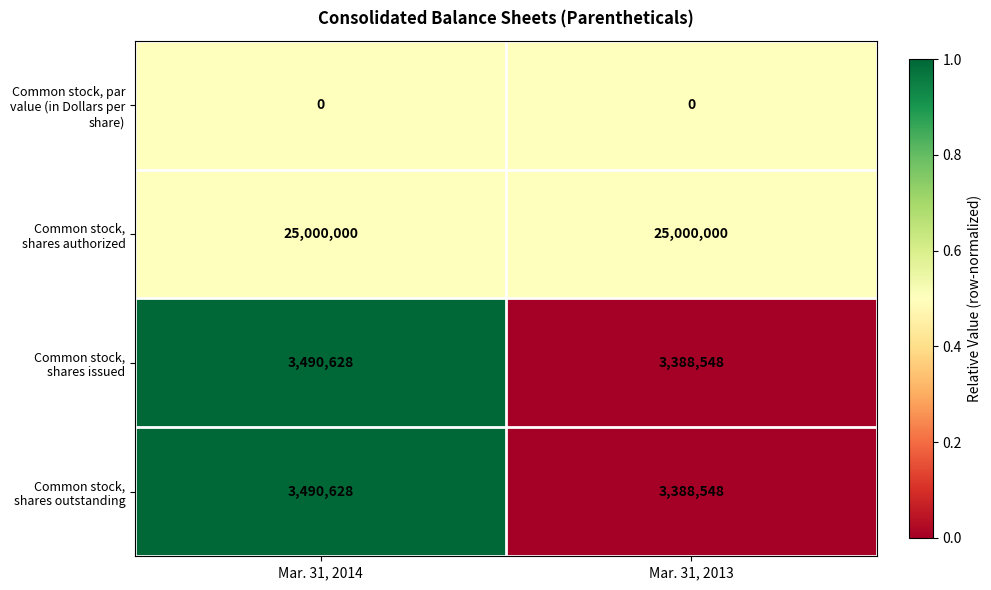

How many series are shown in this chart?

4